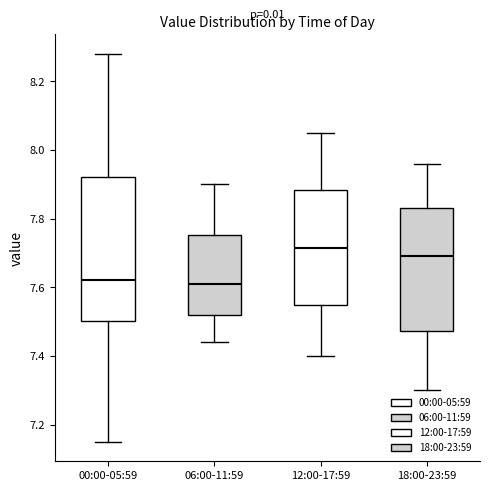

Reading left to right, transcribe this box plot: for each box, give where its median line is, the range the box spans, and where its two whiskers end, as read against the y-axis. The values are not printed on the chart, so give them approximately, as read against the axis.

00:00-05:59: median 7.62, box 7.50 to 7.92, whiskers 7.16 to 8.28
06:00-11:59: median 7.62, box 7.52 to 7.76, whiskers 7.44 to 7.90
12:00-17:59: median 7.72, box 7.56 to 7.88, whiskers 7.40 to 8.06
18:00-23:59: median 7.70, box 7.48 to 7.84, whiskers 7.30 to 7.96